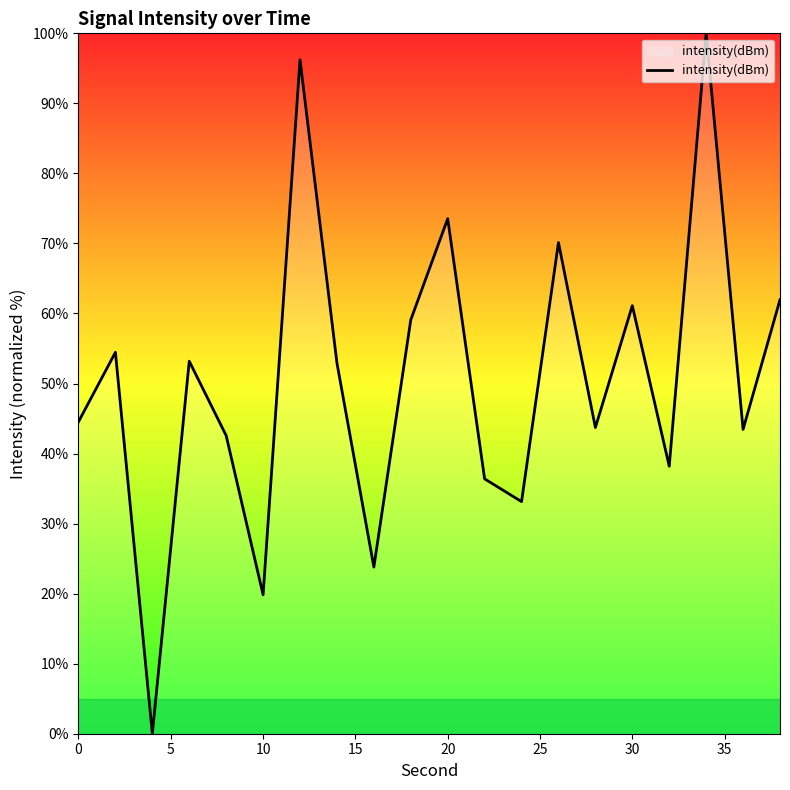

What is the greatest value displayed?

100.0